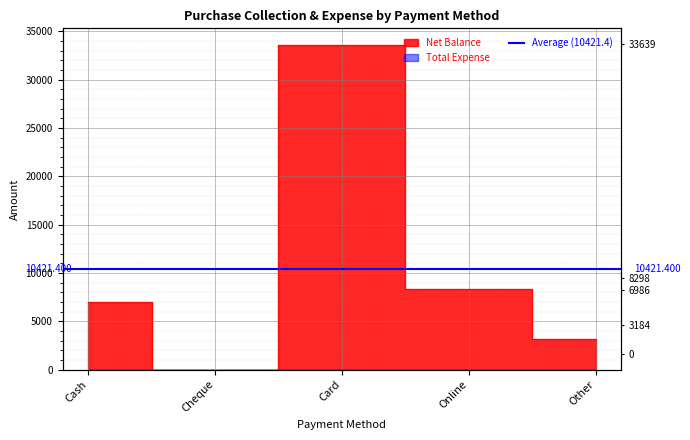

True or false: the data shows 13224 at Online.

False